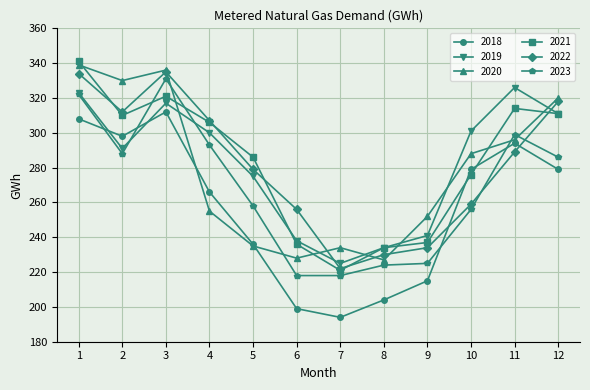

The 2018 series shows 279 at 10. True or false?

True